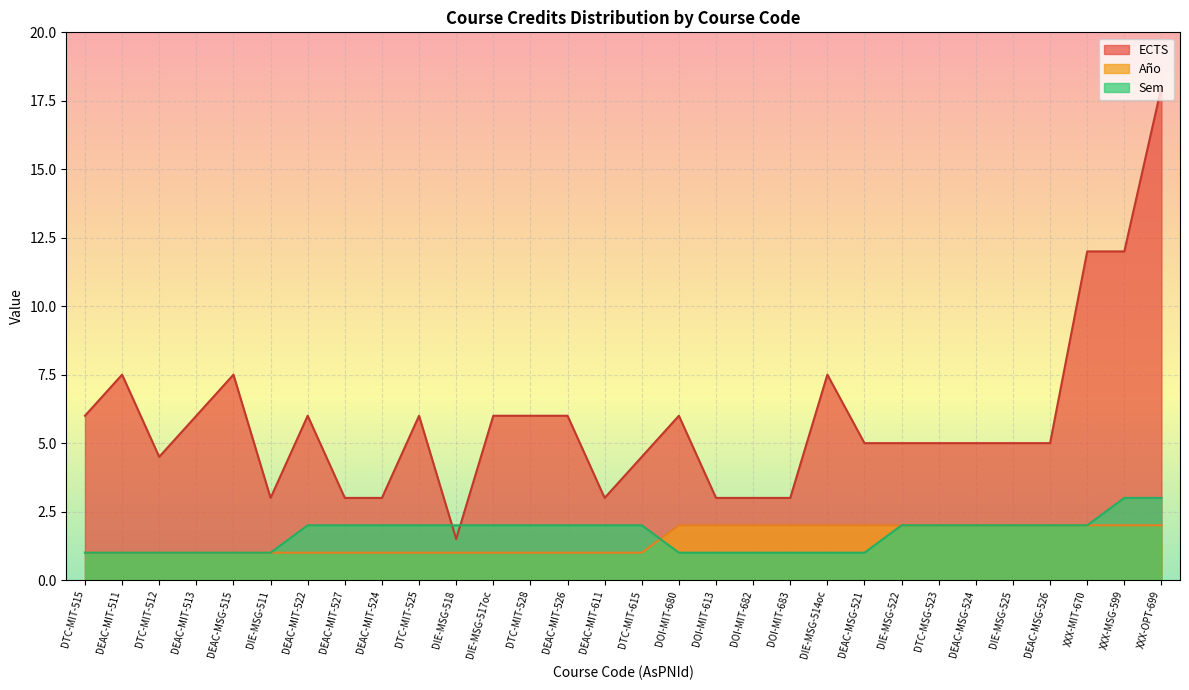

At XXX-OPT-699, list the series in order from largest to smallest.

ECTS, Sem, Año